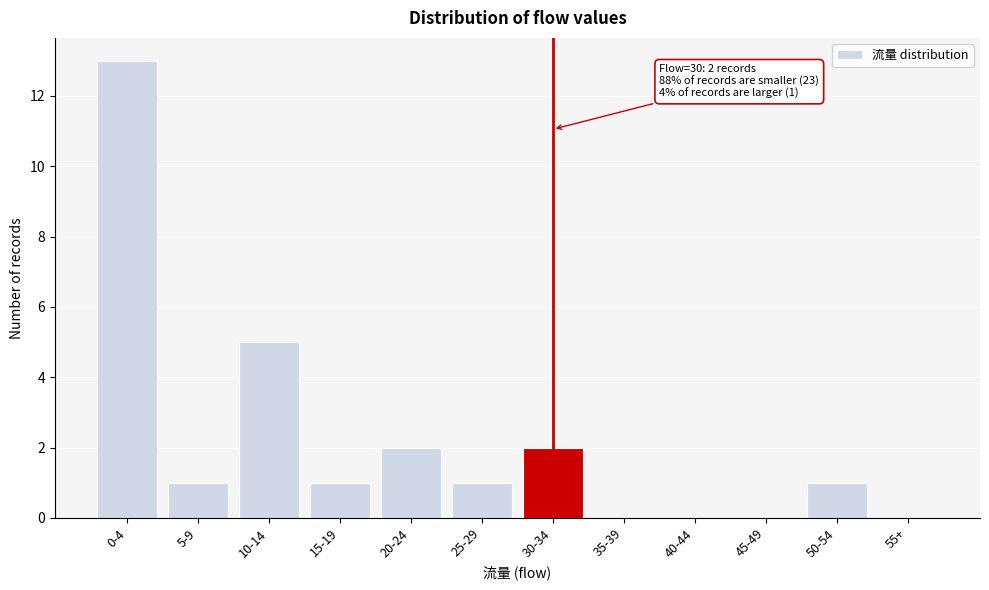

Reading right to left, extract all data points from this chart.

55+=0	50-54=1	45-49=0	40-44=0	35-39=0	30-34=2	25-29=1	20-24=2	15-19=1	10-14=5	5-9=1	0-4=13